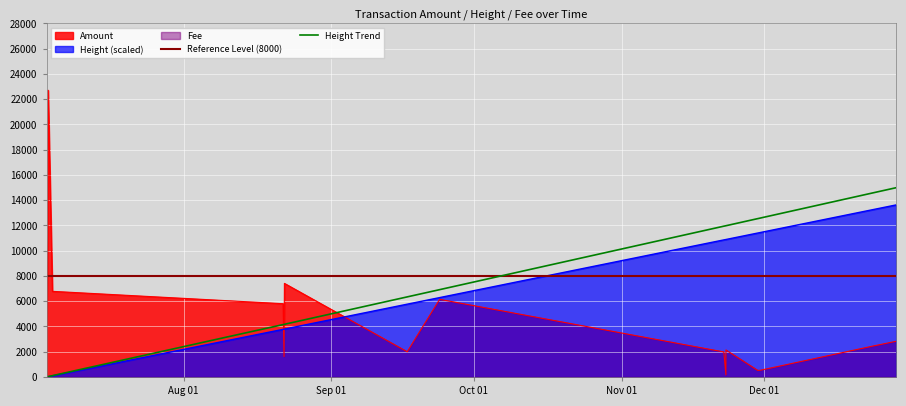

True or false: Amount and Height Trend intersect in this chart.

True